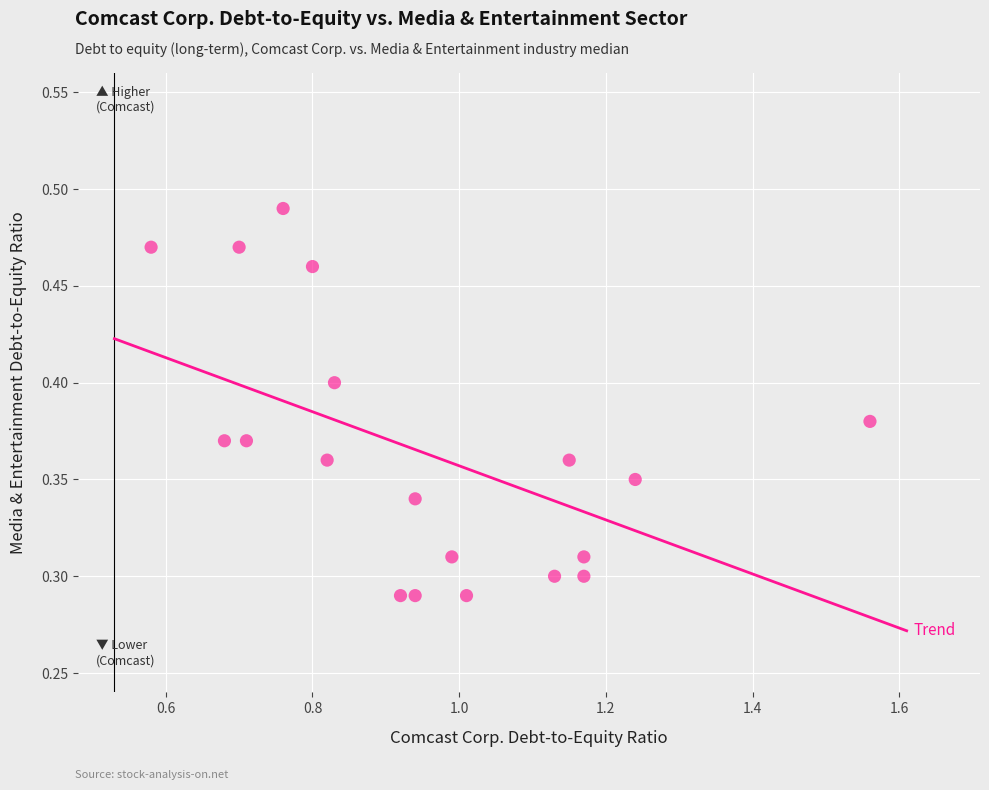

What is the range of X values (max minus min)?

1.0